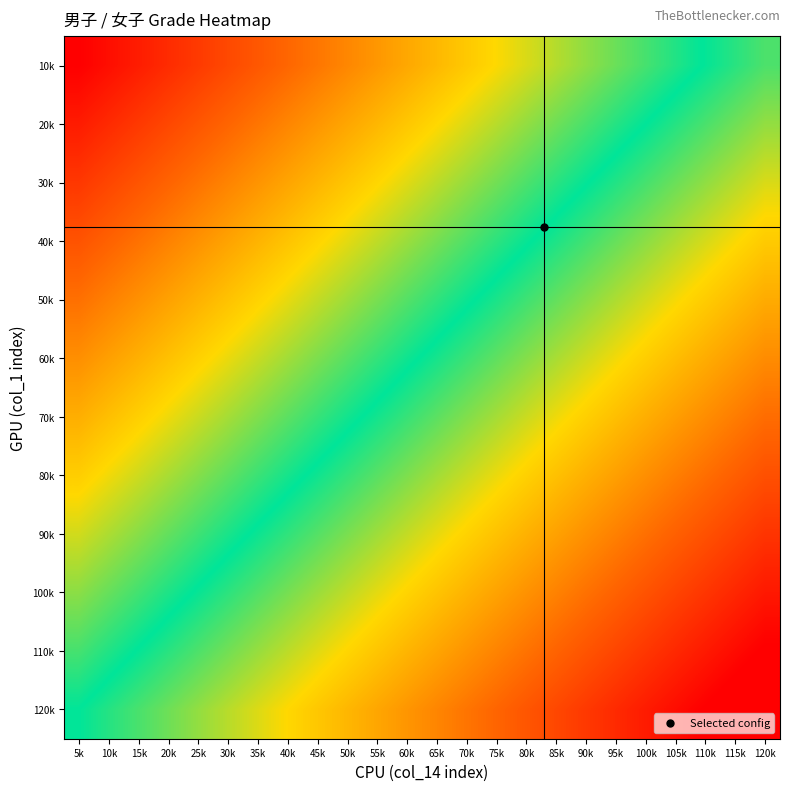

Which label corresponds to the smallest value in the chart?

120k